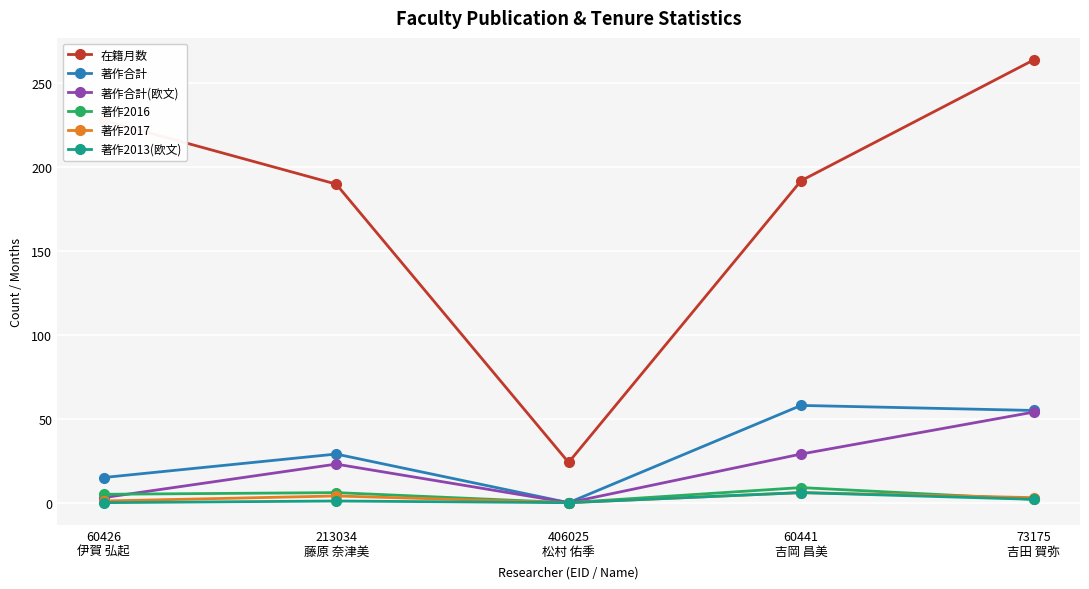

Where is the first local minimum for 在籍月数?

406025
松村 佑季